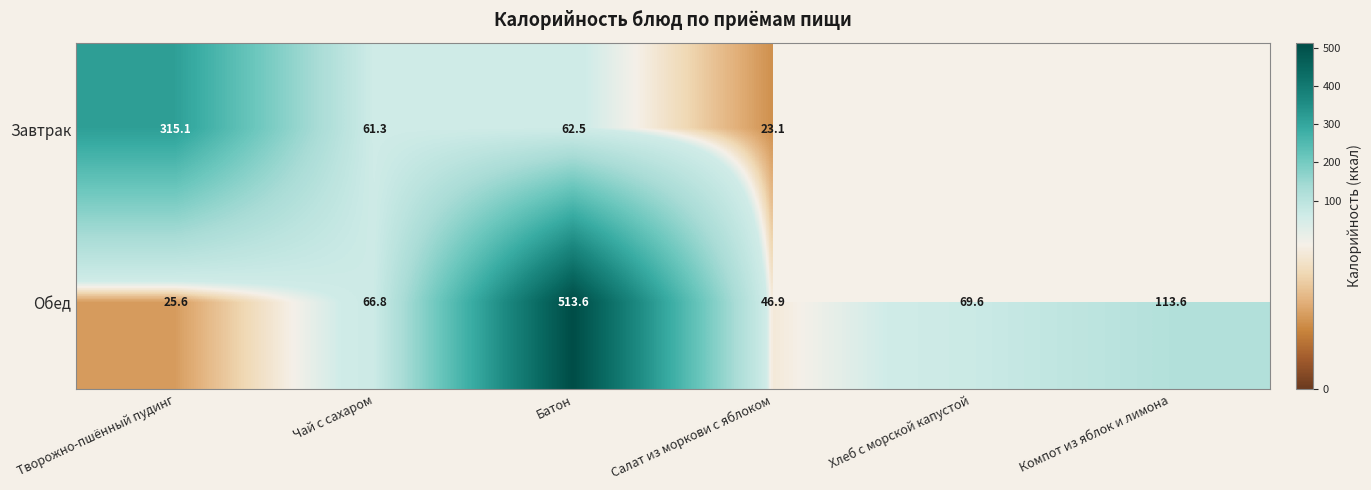

The Обед series shows 113.6 at Компот из яблок и лимона. True or false?

True